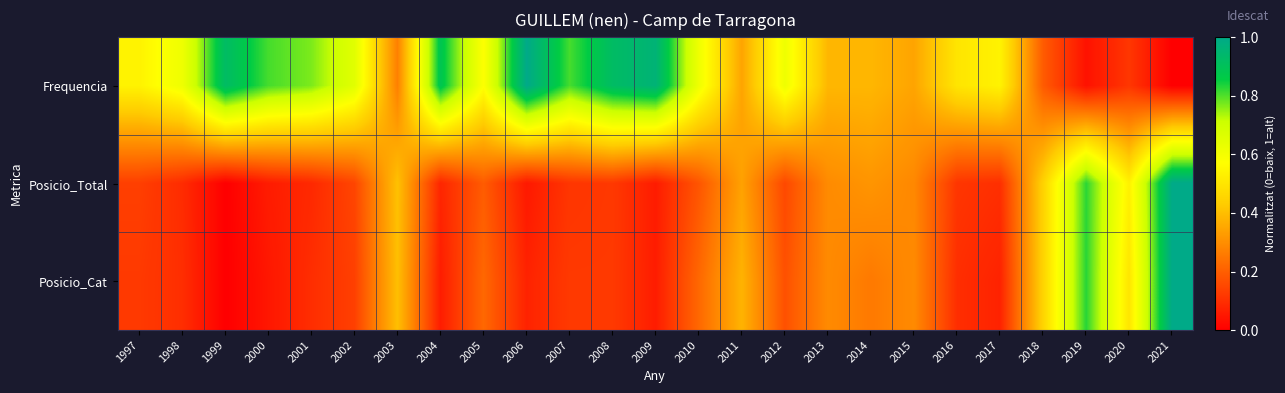

Which has a higher value, 2000 or 2010?

2000